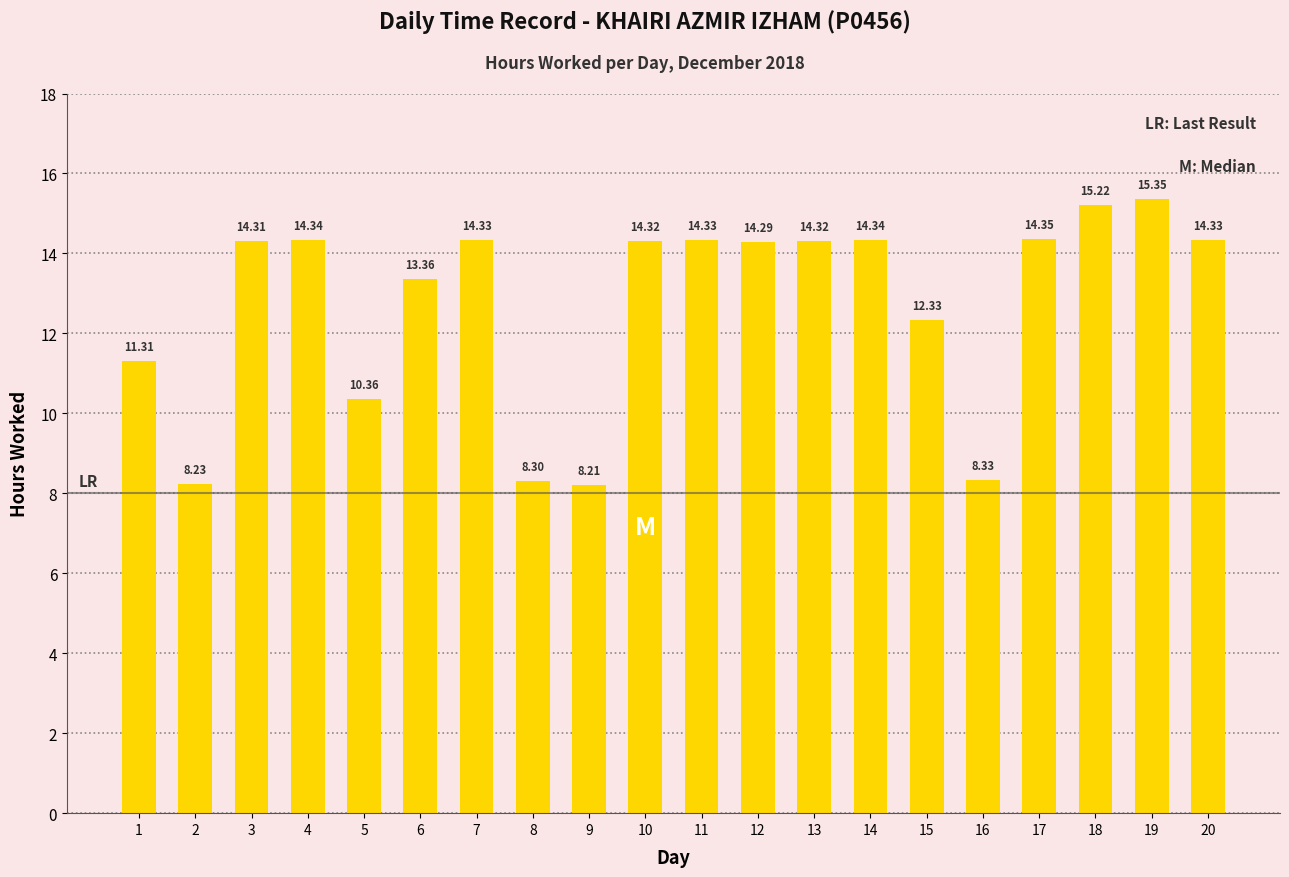

True or false: the data shows 14.3 at 12.

True